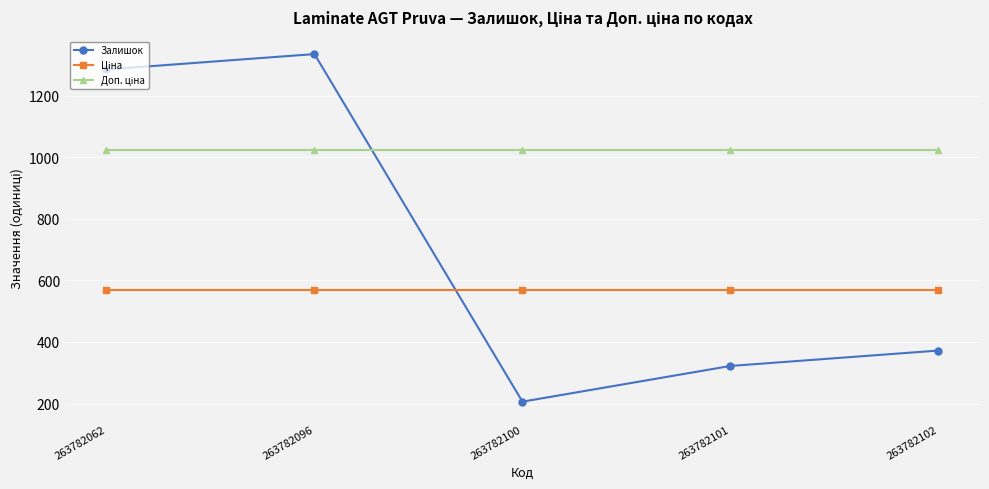

Which category has the lowest value in the Залишок series?

263782100